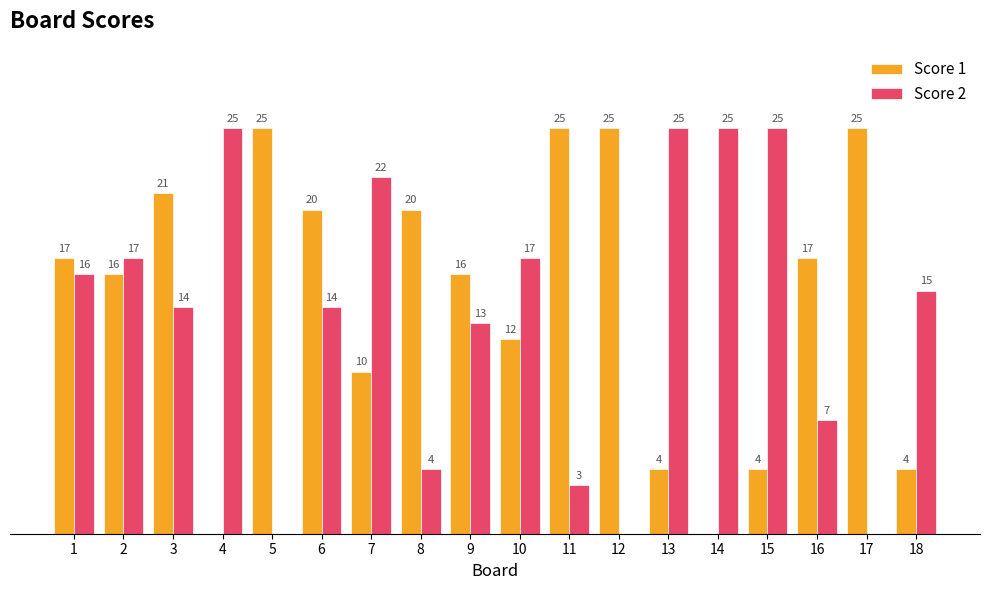

Which series changed the most between 1 and 5?

Score 2